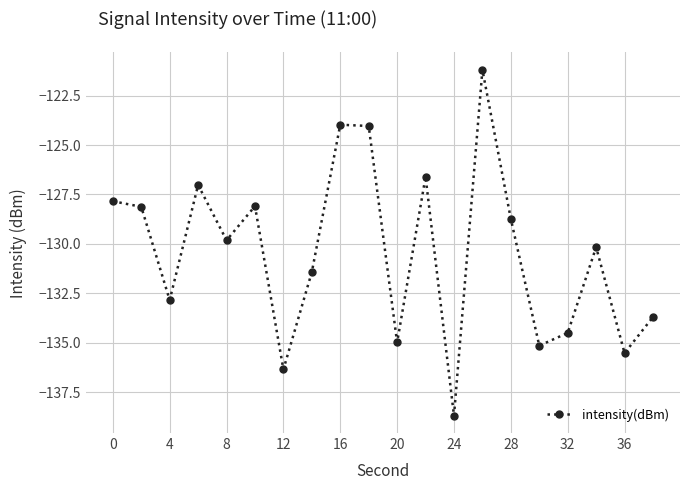

What is the sum of all values?

-2608.7